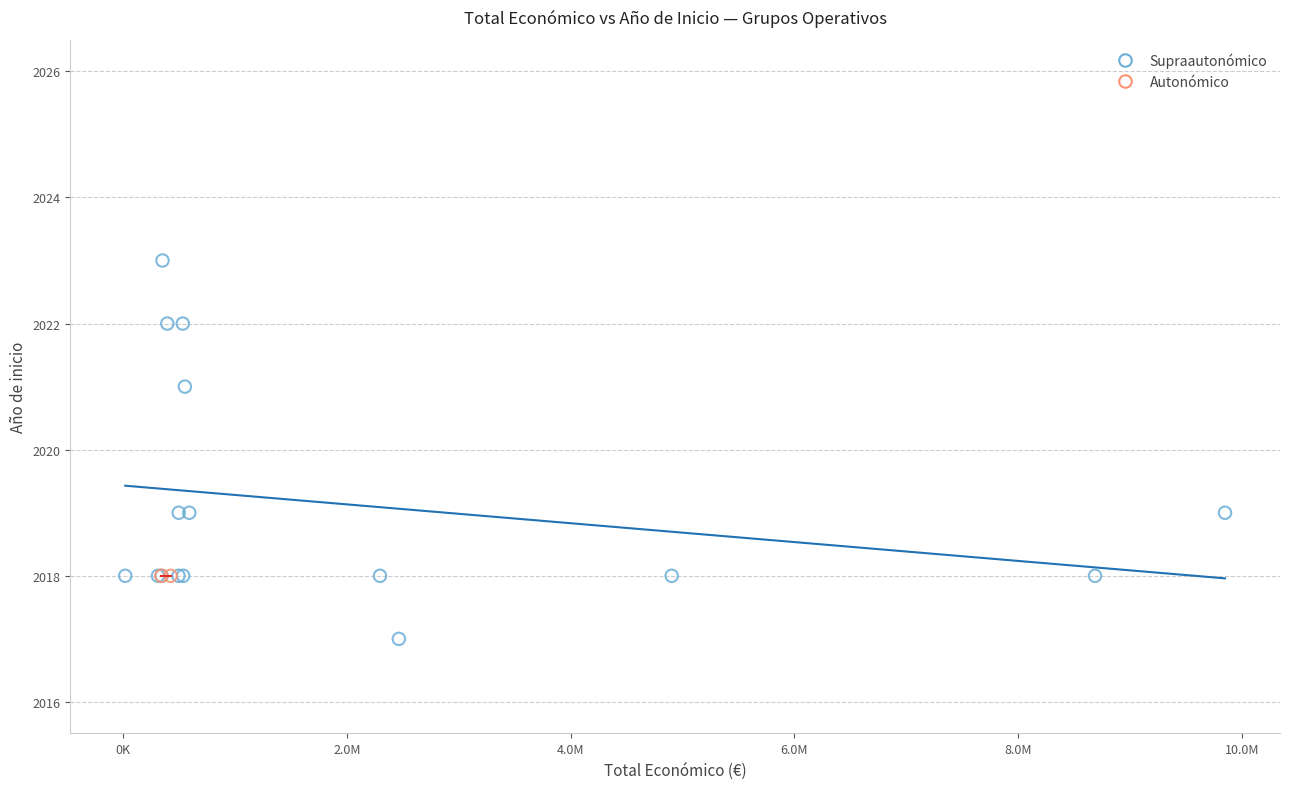

What are all the series names shown in the legend?

Supraautonómico, Autonómico